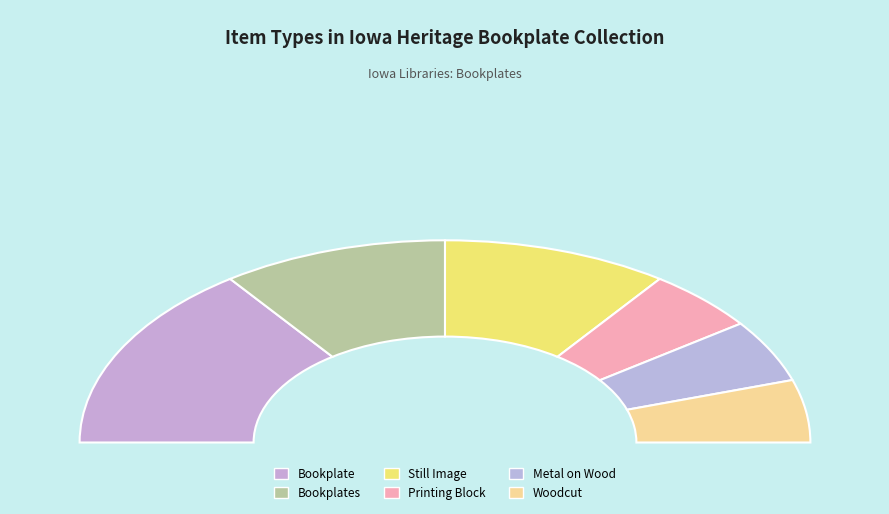

Is there a majority slice in this chart?

No